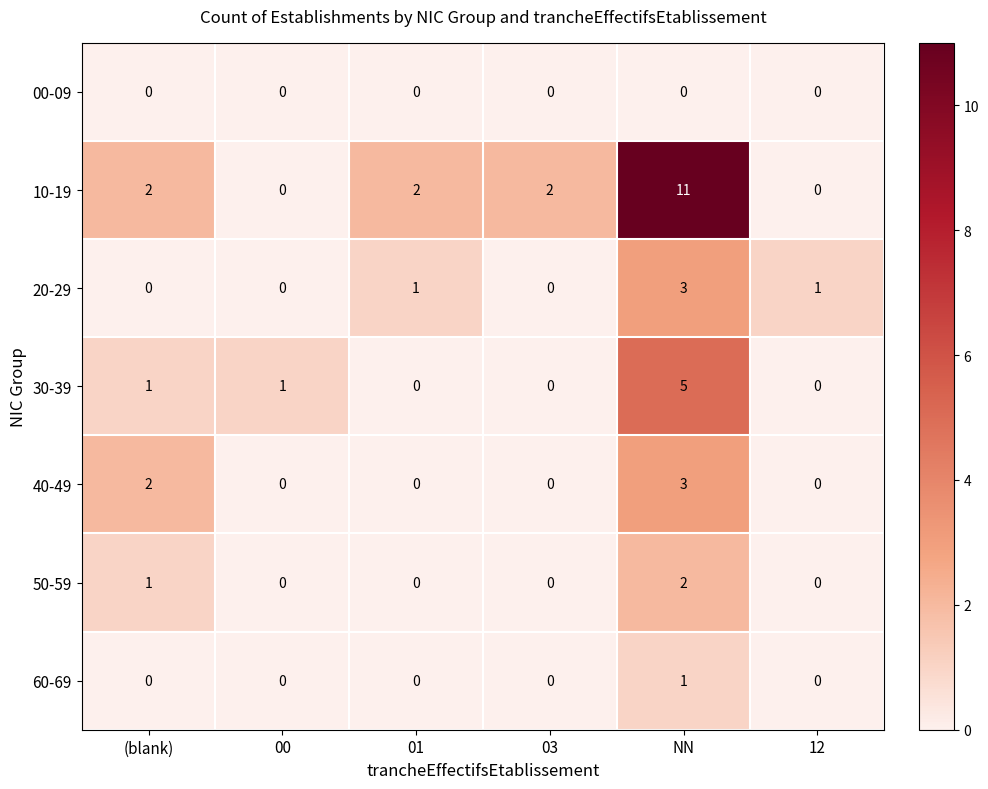

Which label corresponds to the largest value in the chart?

NN